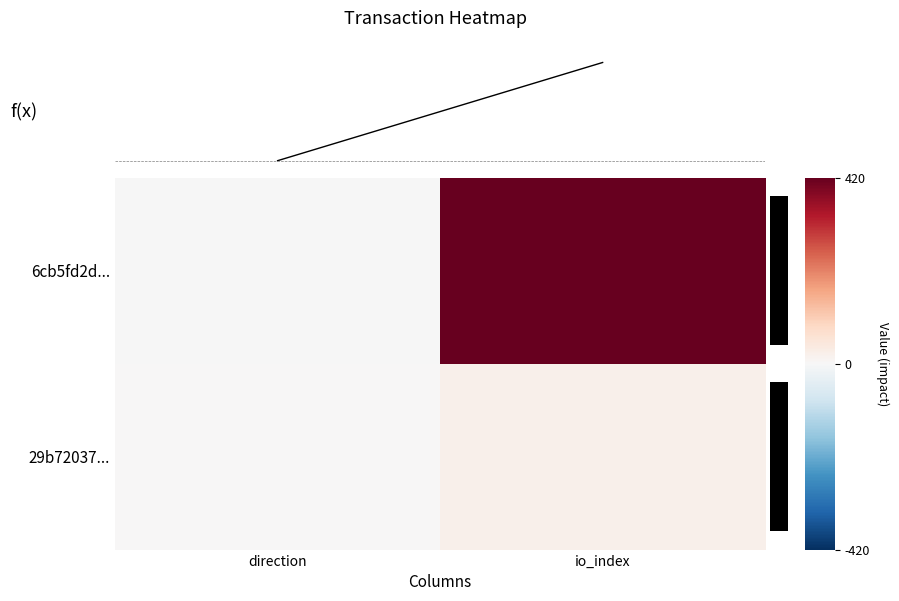

What is the average value of the 29b72037... series?

10